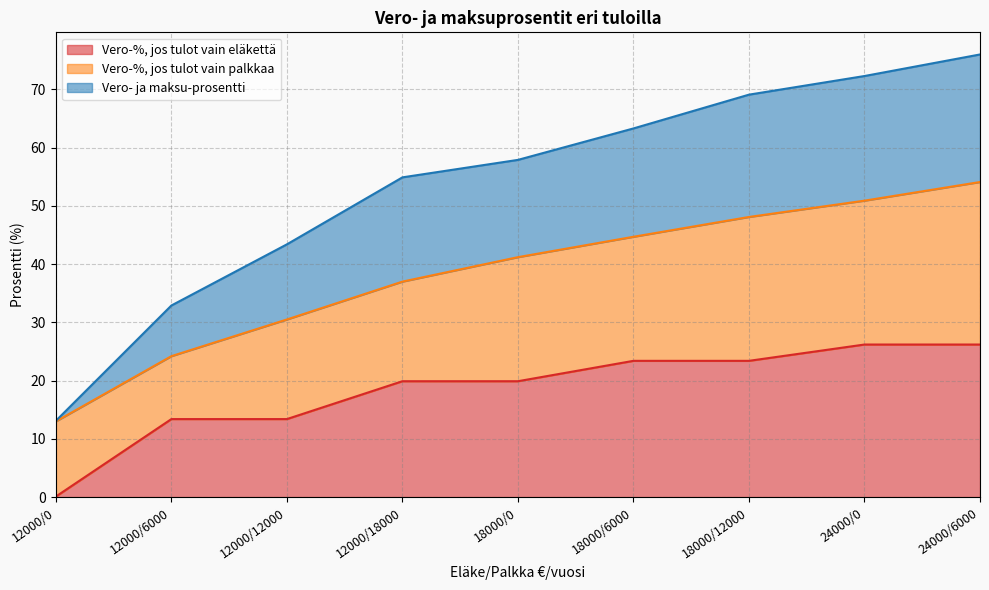

Which has a higher value, 18000/12000 or 18000/6000?

18000/12000